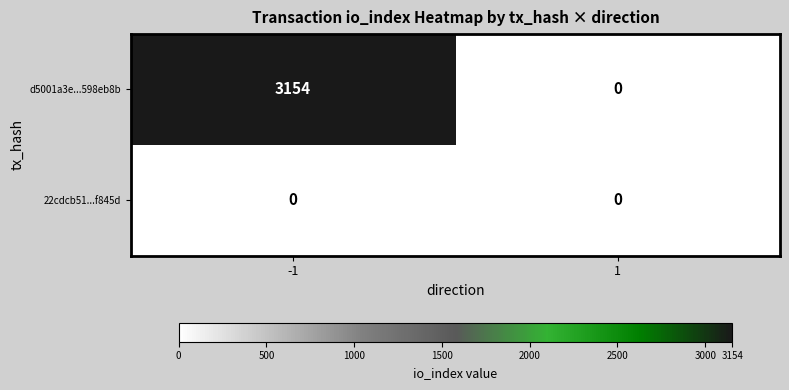

Reading left to right, list all the values displayed in this chart.

d5001a3e...598eb8b: 3154	0
22cdcb51...f845d: 0	0